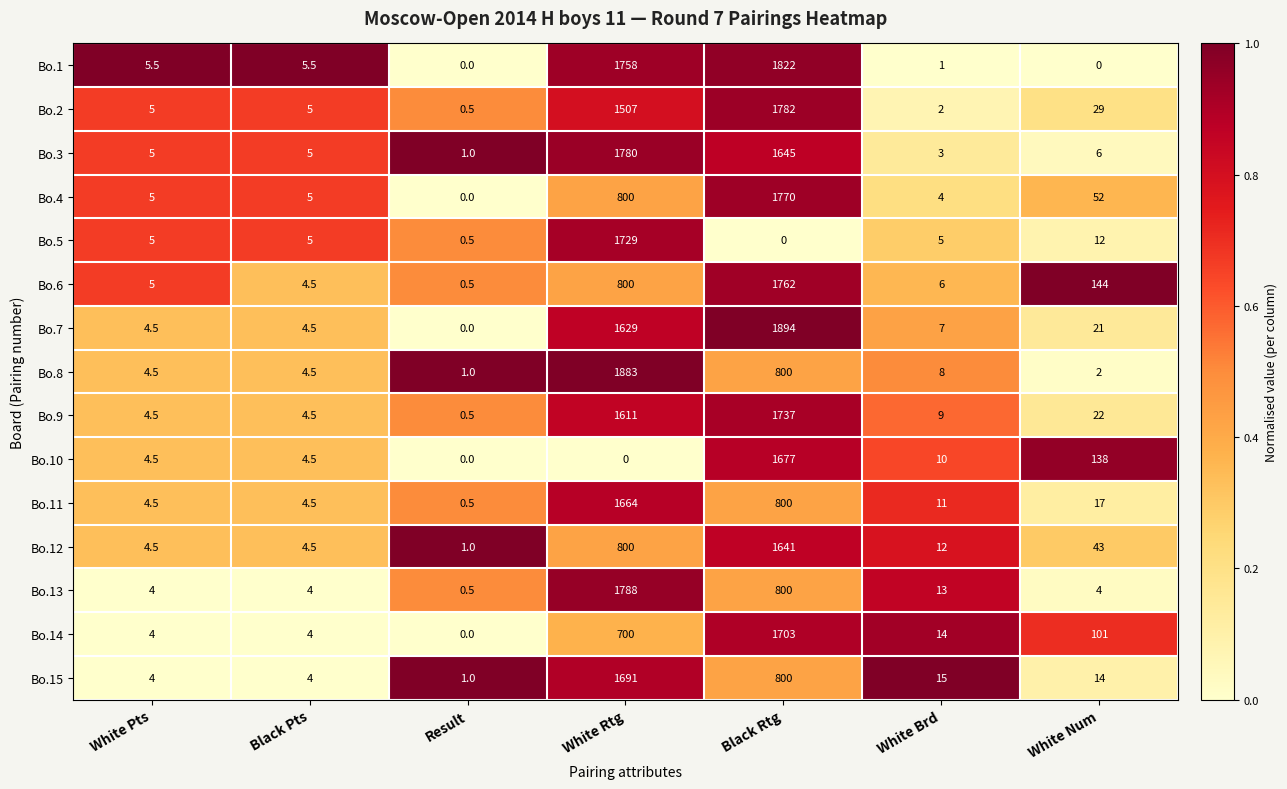

At which label is Bo.1 closest to 911?

White Rtg